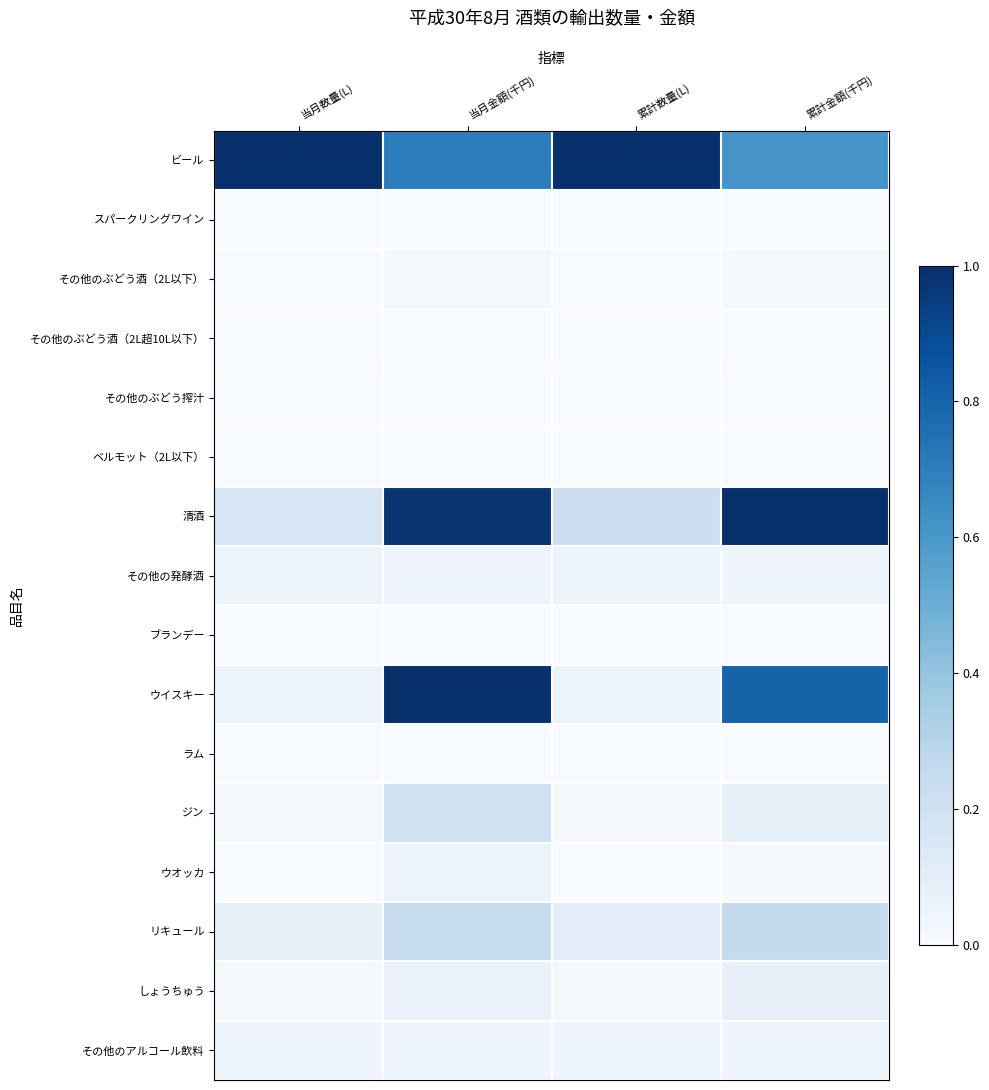

At which category is the sum across all series the highest?

当月金額(千円)